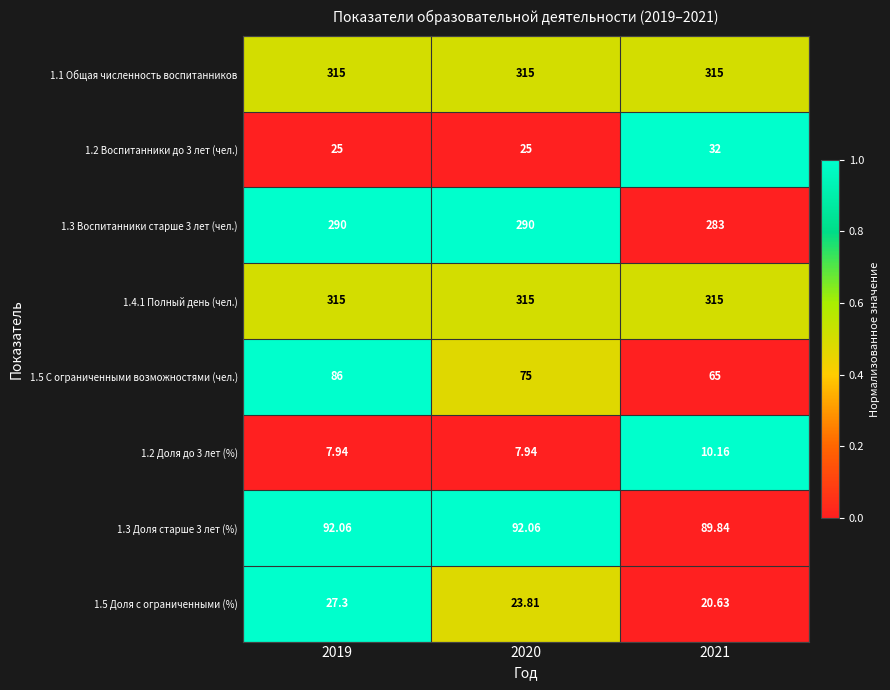

Is the value of 1.5 Доля с ограниченными (%) at 2019 greater than the value of 1.5 С ограниченными возможностями (чел.) at 2020?

No